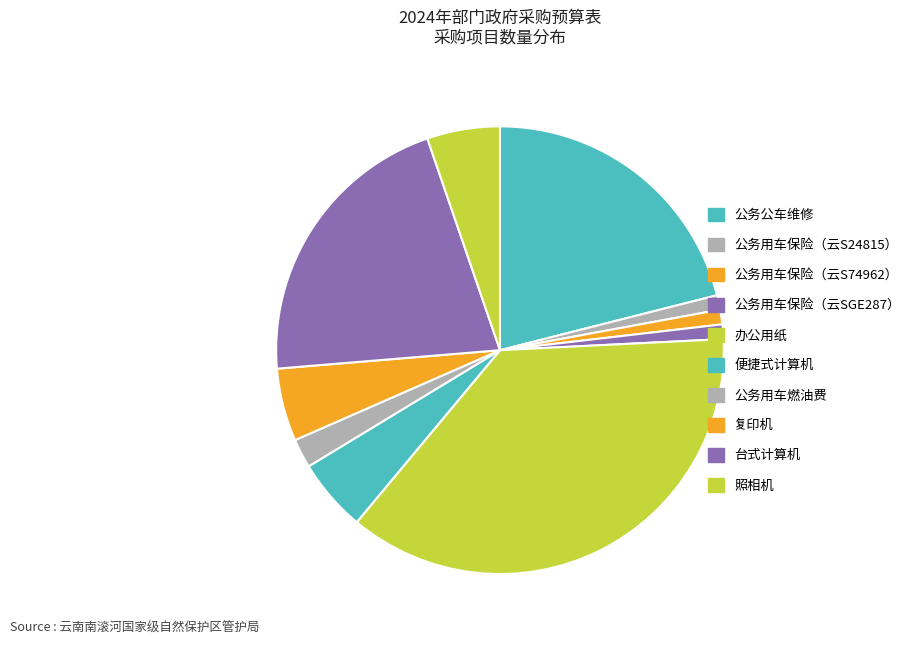

How many segments does this pie chart have?

10